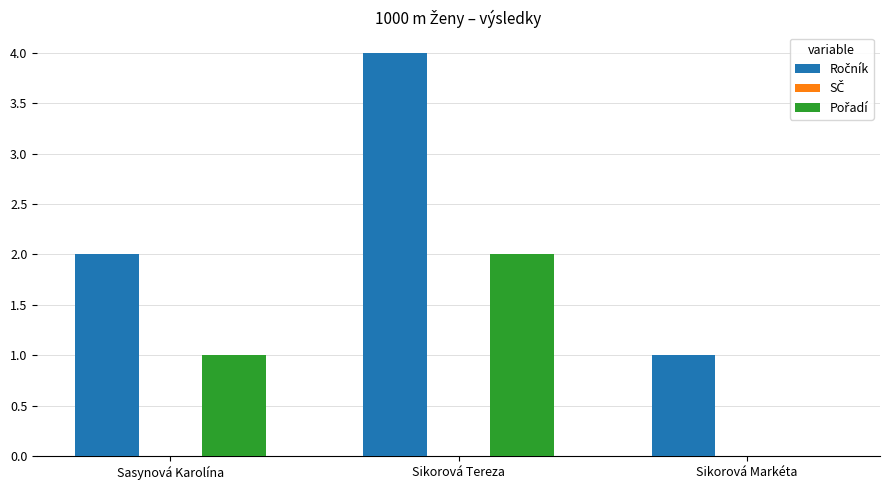

At which category is the sum across all series the highest?

Sikorová Tereza